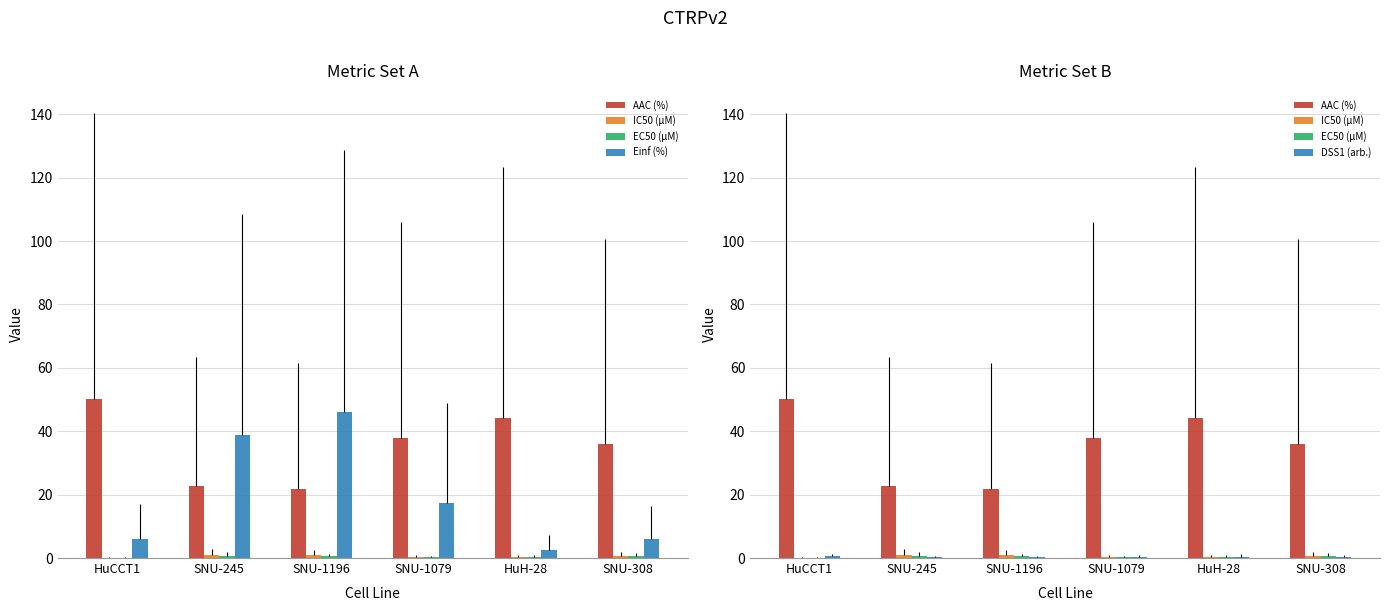

Which series changed the most between HuCCT1 and SNU-245?

Einf (%)